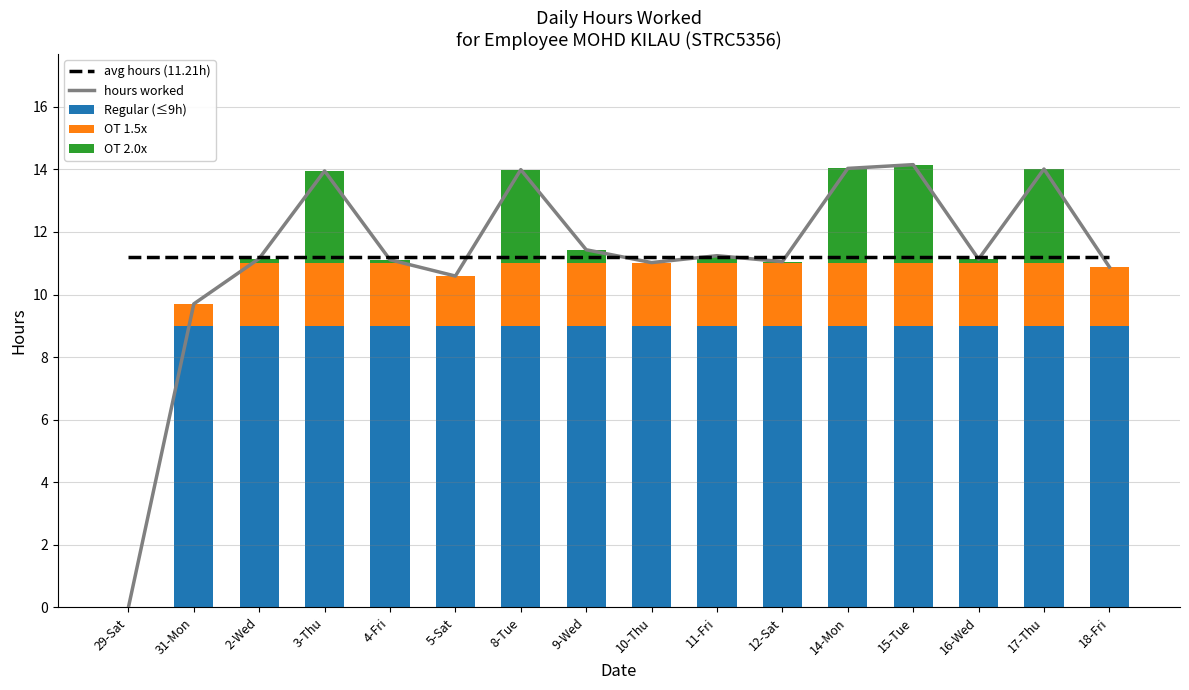

Which category has the highest value across all series?

15-Tue